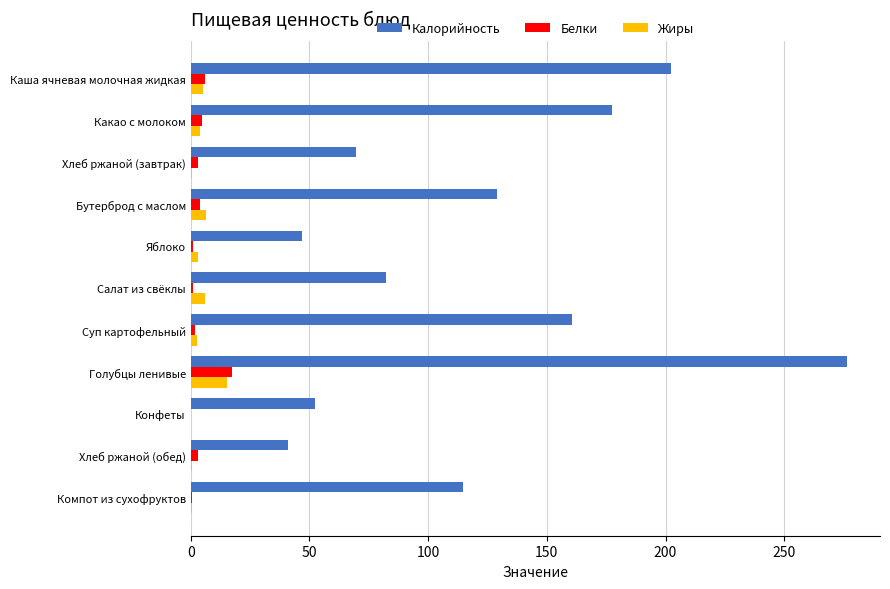

What is the sum of all Калорийность values?

1352.9